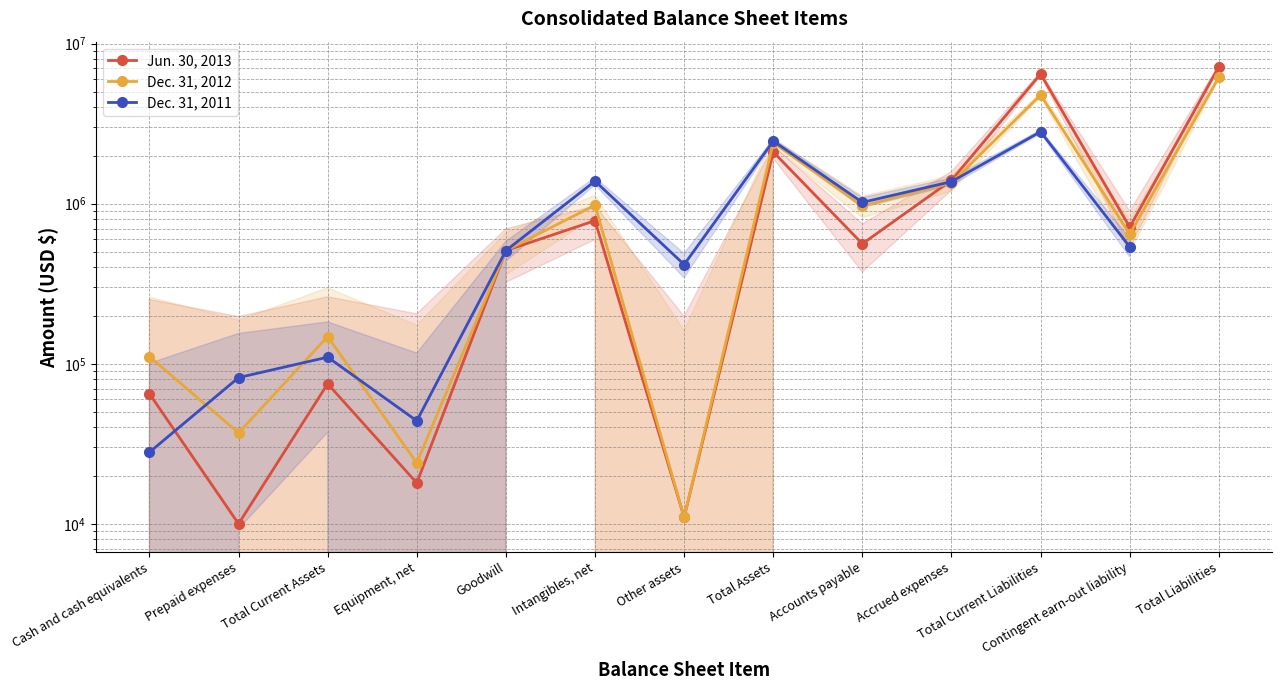

Is this an area chart (filled region under the line)?

No